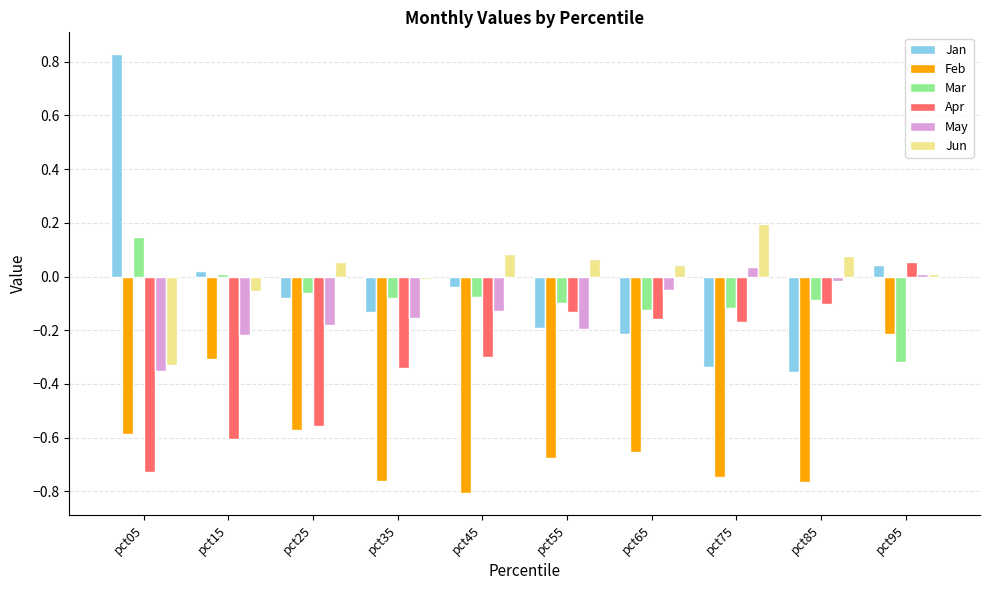

What is the total value across all series at pct45?

-1.3